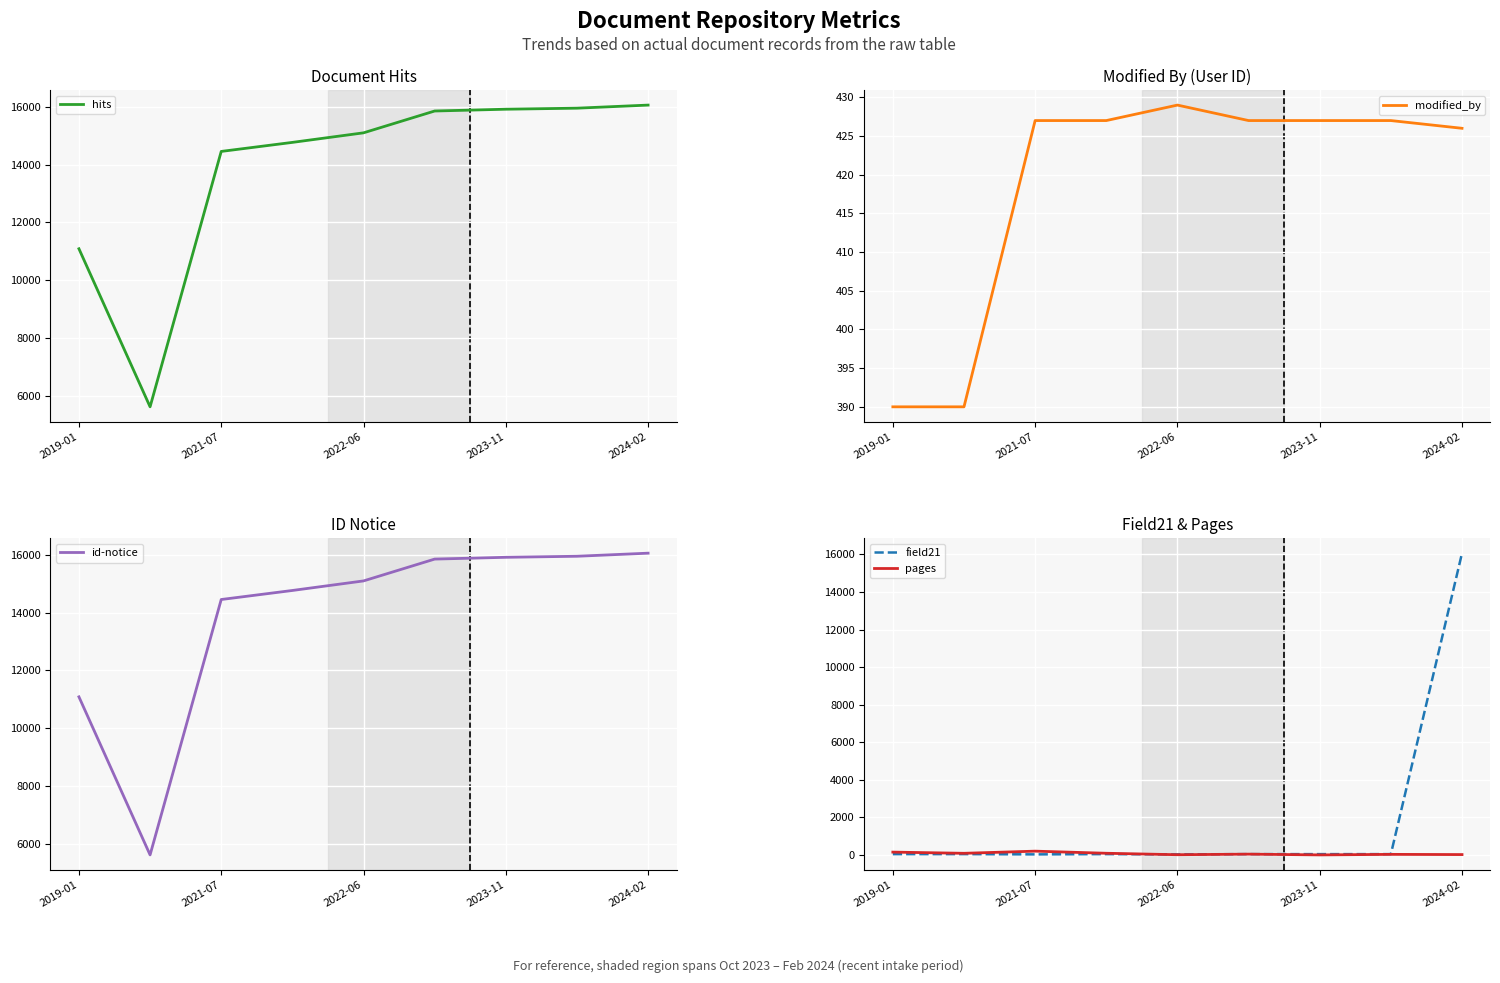

Reading left to right, list all the values displayed in this chart.

hits: 11085	5610	14456	14769	15100	15856	15918	15954	16061
modified_by: 390	390	427	427	429	427	427	427	426
id-notice: 11085	5610	14456	14769	15100	15856	15918	15954	16061
field21: 51	51	37	51	37	51	51	51	16061
pages: 158	95	209	97	19	50	9	38	27